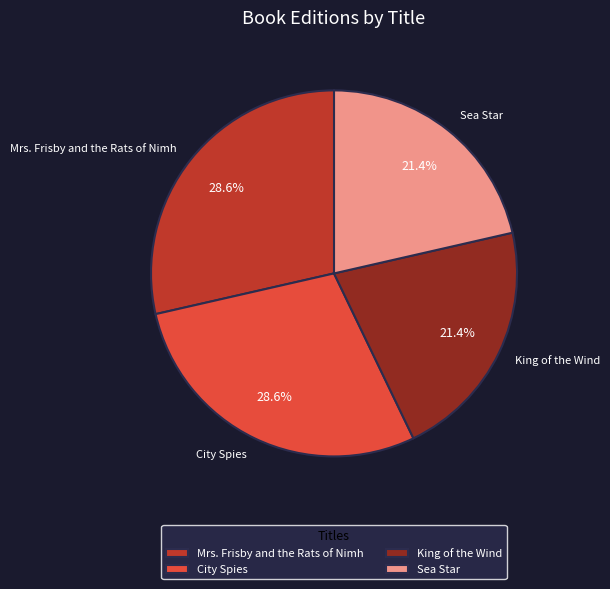

Is Mrs. Frisby and the Rats of Nimh the majority of the pie?

No